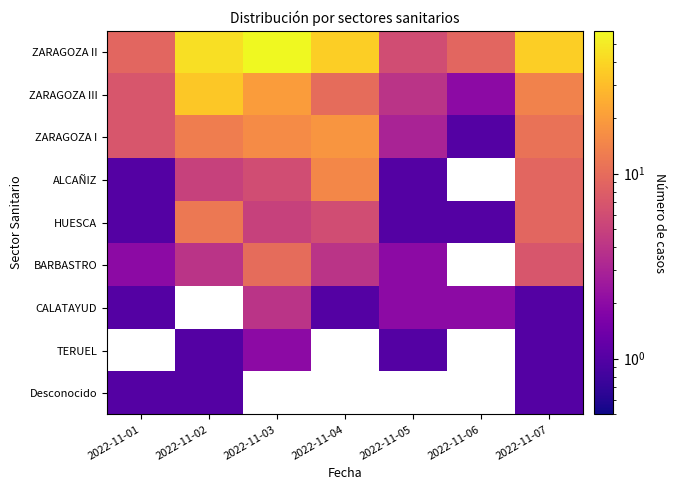

Which series has the largest range (max minus min)?

ZARAGOZA II